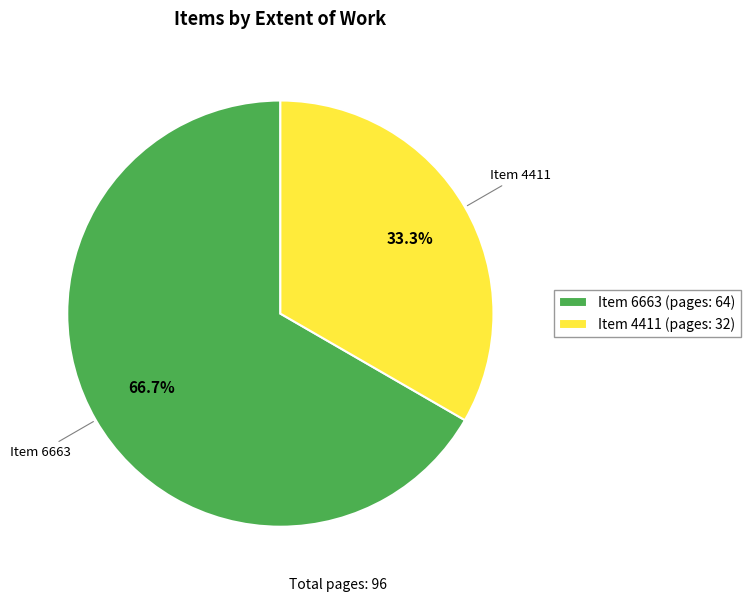

Rank the categories by value from lowest to highest.

Item 4411 (pages: 32), Item 6663 (pages: 64)